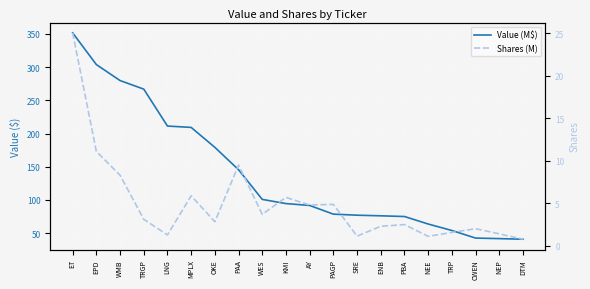

Rank the series by their average value, from lowest to highest.

Shares (M), Value (M$)